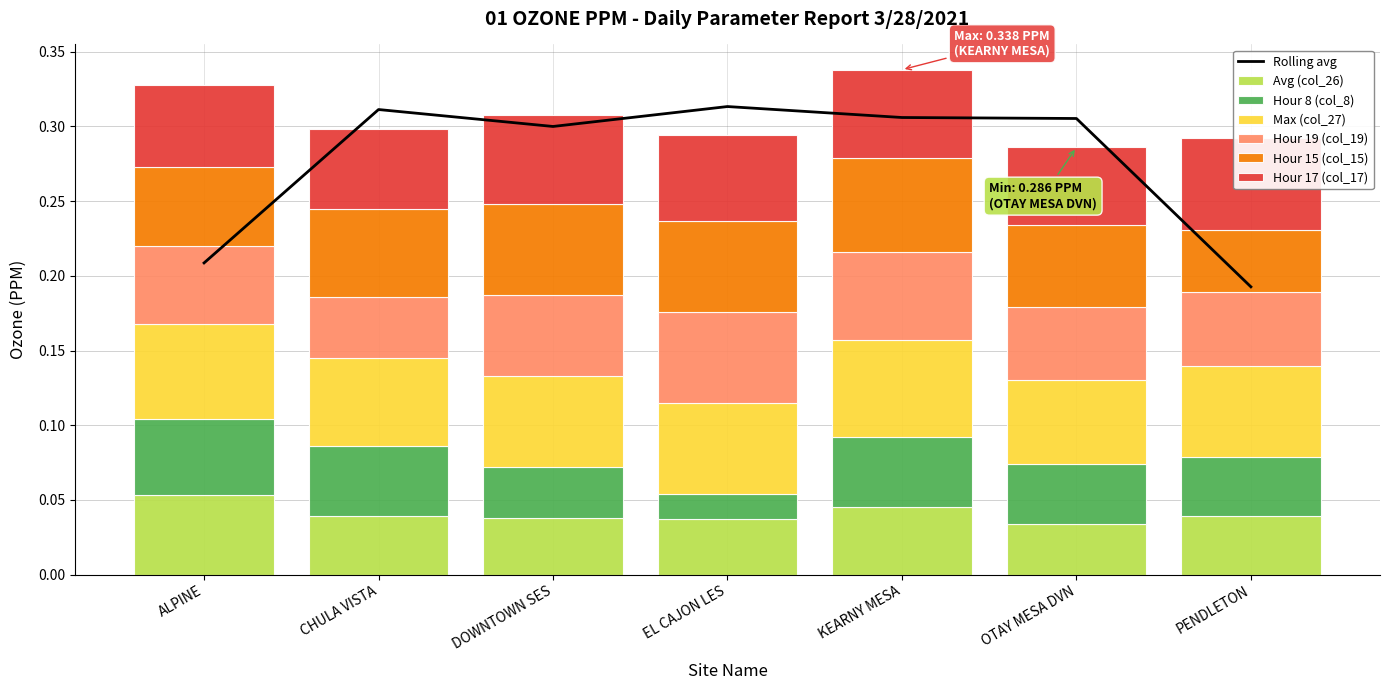

The Hour 8 (col_8) series shows 0.0 at KEARNY MESA. True or false?

True